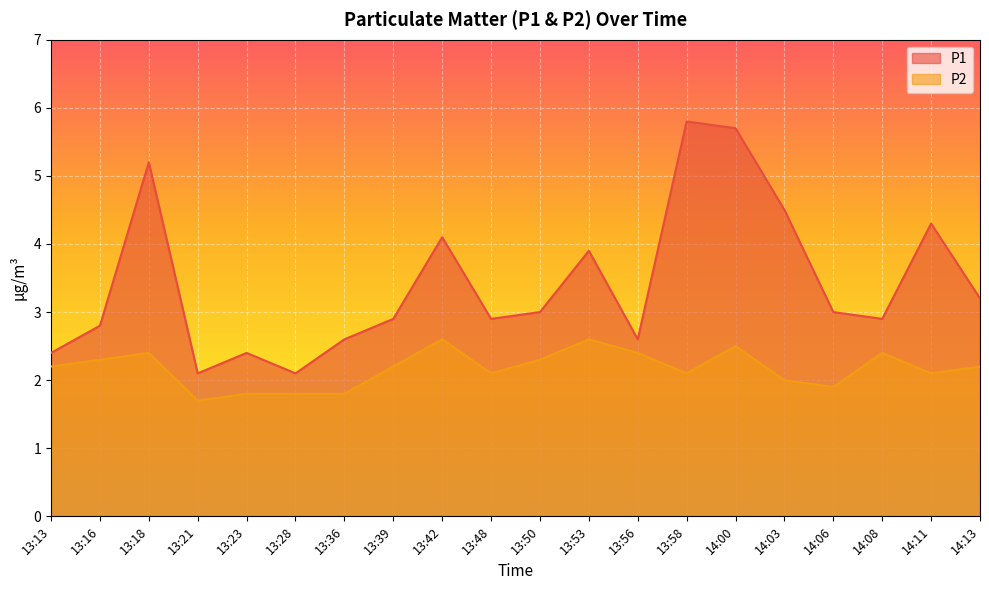

Is the value of P2 at 13:18 greater than the value of P1 at 14:11?

No